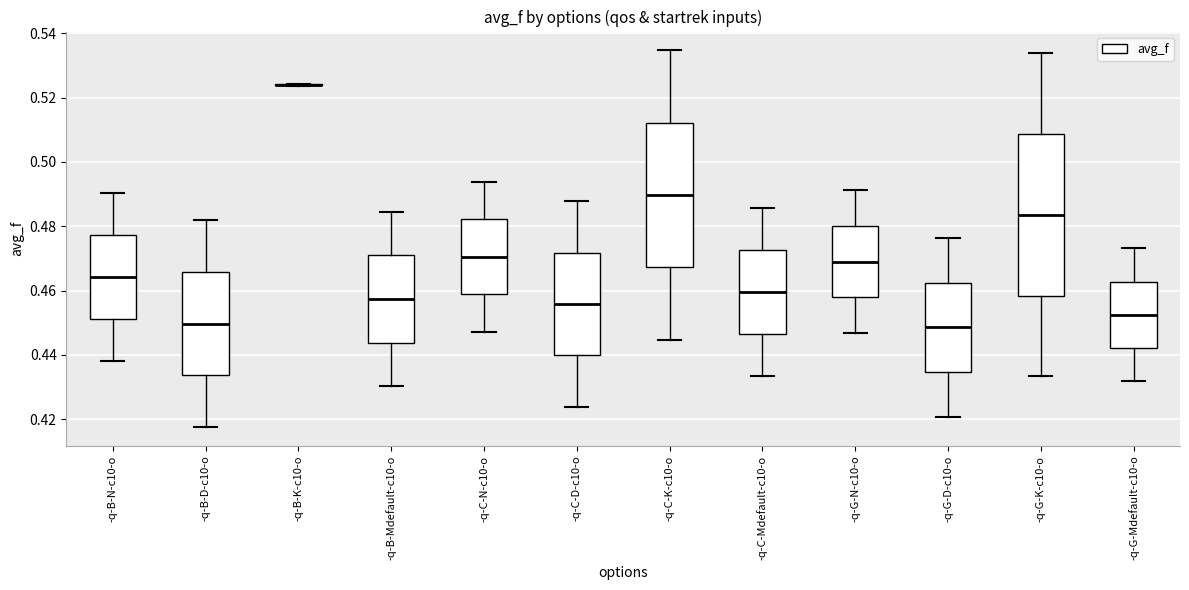

Reading left to right, transcribe this box plot: for each box, give where its median line is, the range the box spans, and where its two whiskers end, as read against the y-axis. The values are not printed on the chart, so give them approximately, as read against the axis.

-q-B-N-c10-o: median 0.464, box 0.452 to 0.478, whiskers 0.438 to 0.490
-q-B-D-c10-o: median 0.450, box 0.434 to 0.466, whiskers 0.418 to 0.482
-q-B-K-c10-o: box collapsed to a line at 0.524, whiskers 0.524 to 0.524
-q-B-Mdefault-c10-o: median 0.458, box 0.444 to 0.470, whiskers 0.430 to 0.484
-q-C-N-c10-o: median 0.470, box 0.458 to 0.482, whiskers 0.448 to 0.494
-q-C-D-c10-o: median 0.456, box 0.440 to 0.472, whiskers 0.424 to 0.488
-q-C-K-c10-o: median 0.490, box 0.468 to 0.512, whiskers 0.444 to 0.534
-q-C-Mdefault-c10-o: median 0.460, box 0.446 to 0.472, whiskers 0.434 to 0.486
-q-G-N-c10-o: median 0.468, box 0.458 to 0.480, whiskers 0.446 to 0.492
-q-G-D-c10-o: median 0.448, box 0.434 to 0.462, whiskers 0.420 to 0.476
-q-G-K-c10-o: median 0.484, box 0.458 to 0.508, whiskers 0.434 to 0.534
-q-G-Mdefault-c10-o: median 0.452, box 0.442 to 0.462, whiskers 0.432 to 0.474